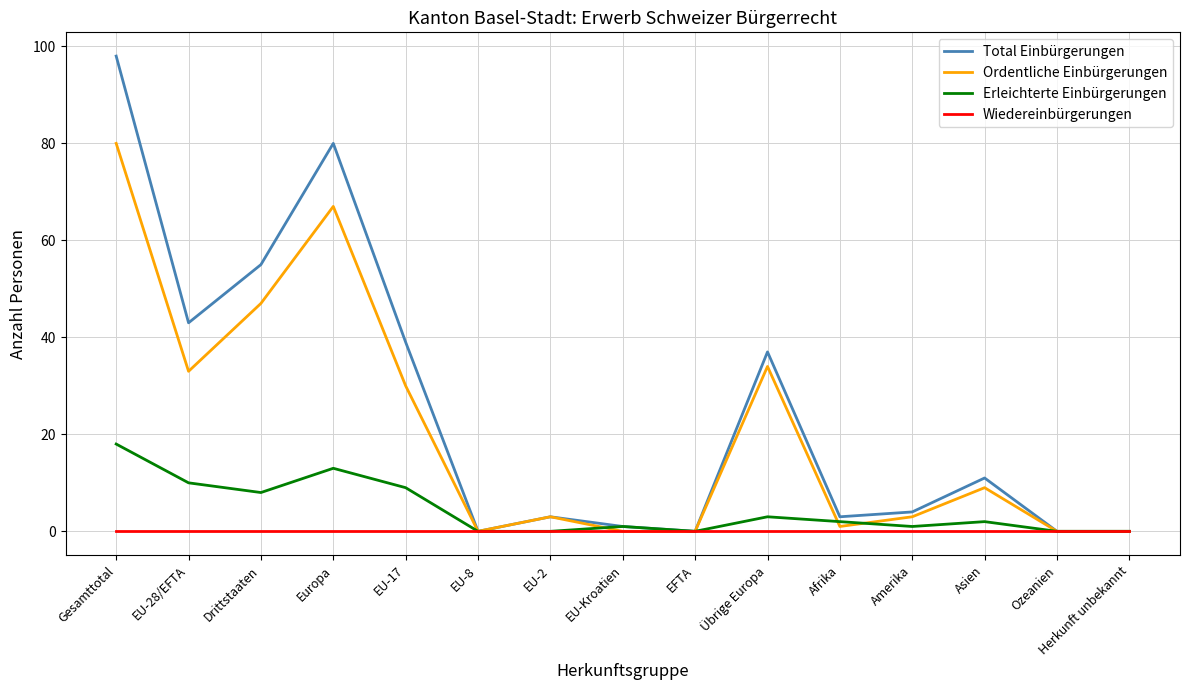

Is it true that Total Einbürgerungen equals 43 at EU-28/EFTA?

True